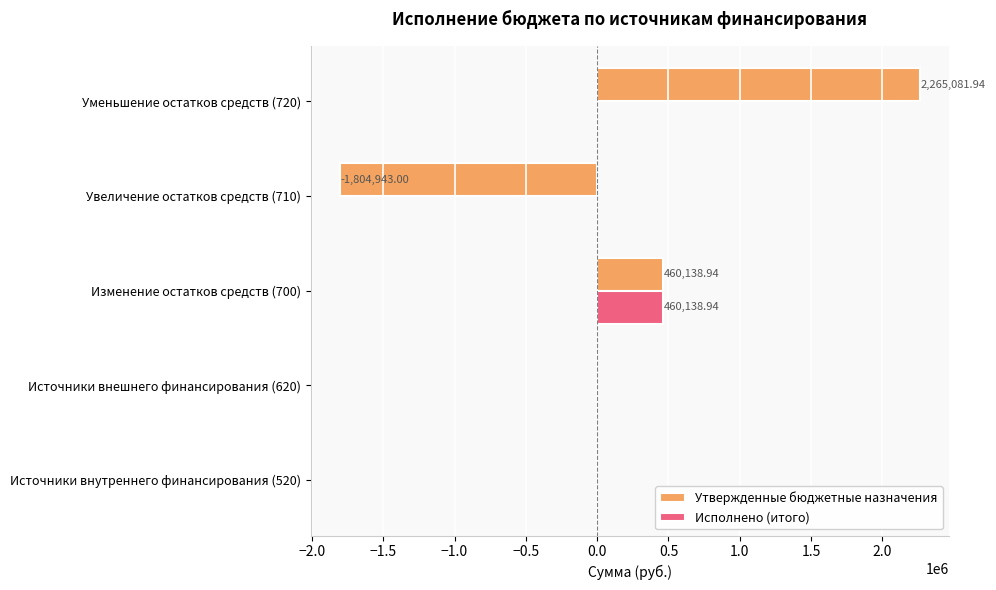

How many data points does each series have?

5